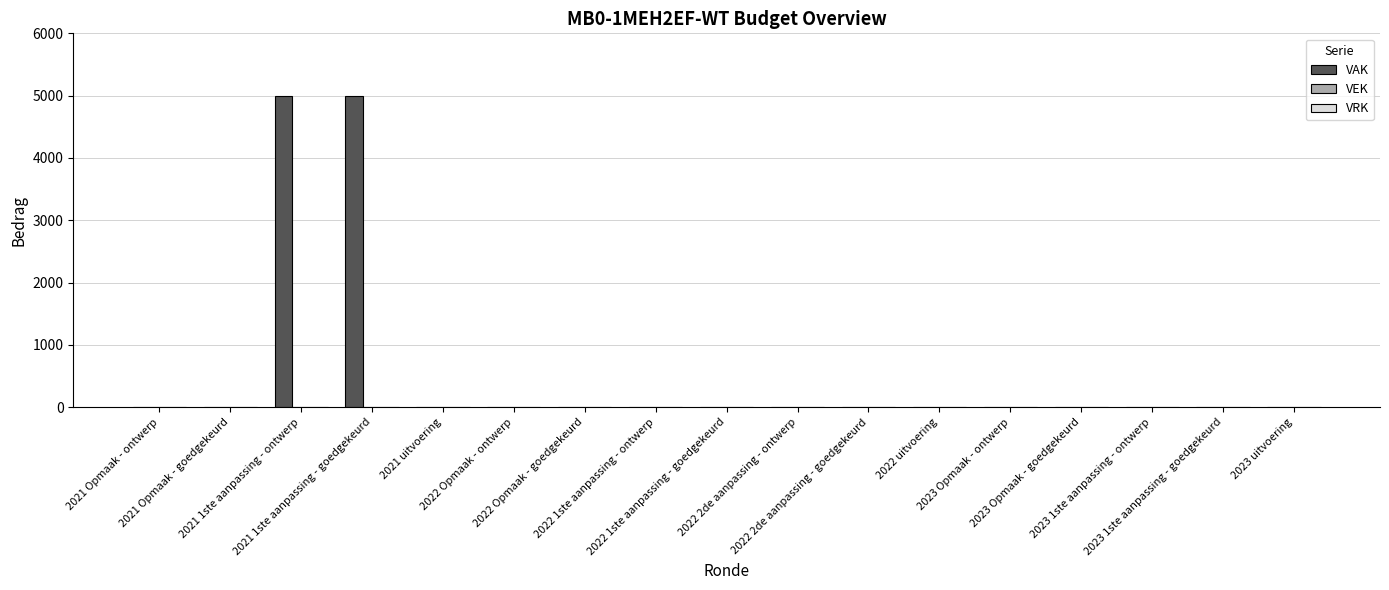

What is the greatest value displayed?

5000